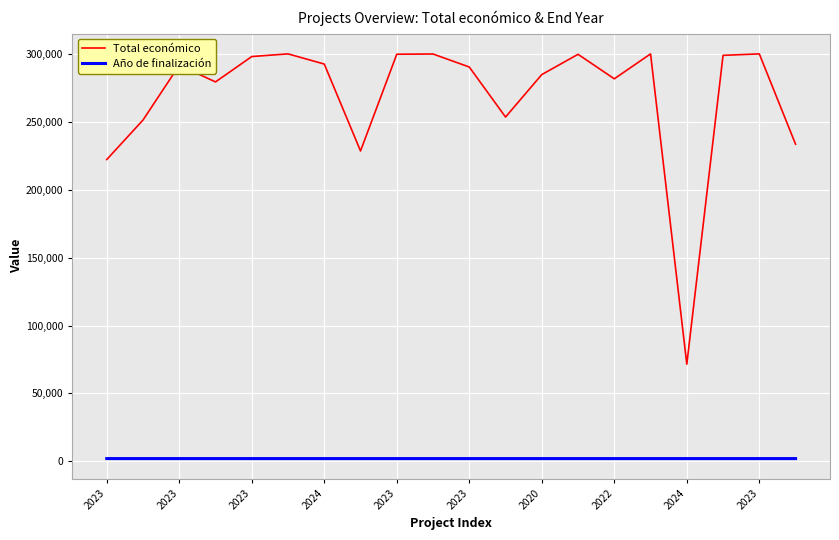

List the series in order of their peak value, lowest first.

Año de finalización, Total económico